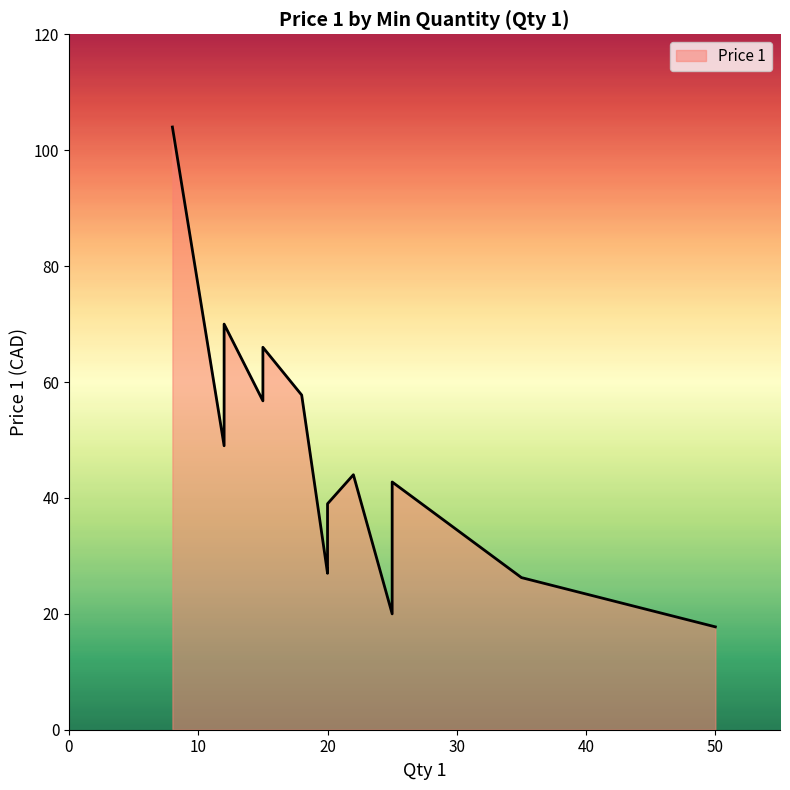

Approximately how many times larger is the value at 20 compared to 22?

0.7